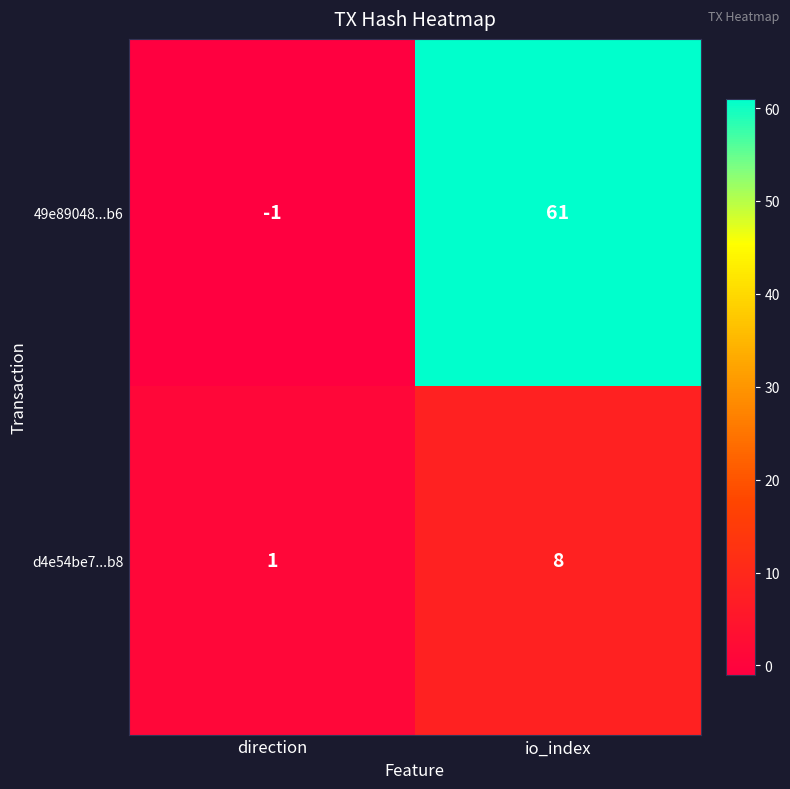

Rank the series by their maximum value, from lowest to highest.

d4e54be7...b8, 49e89048...b6